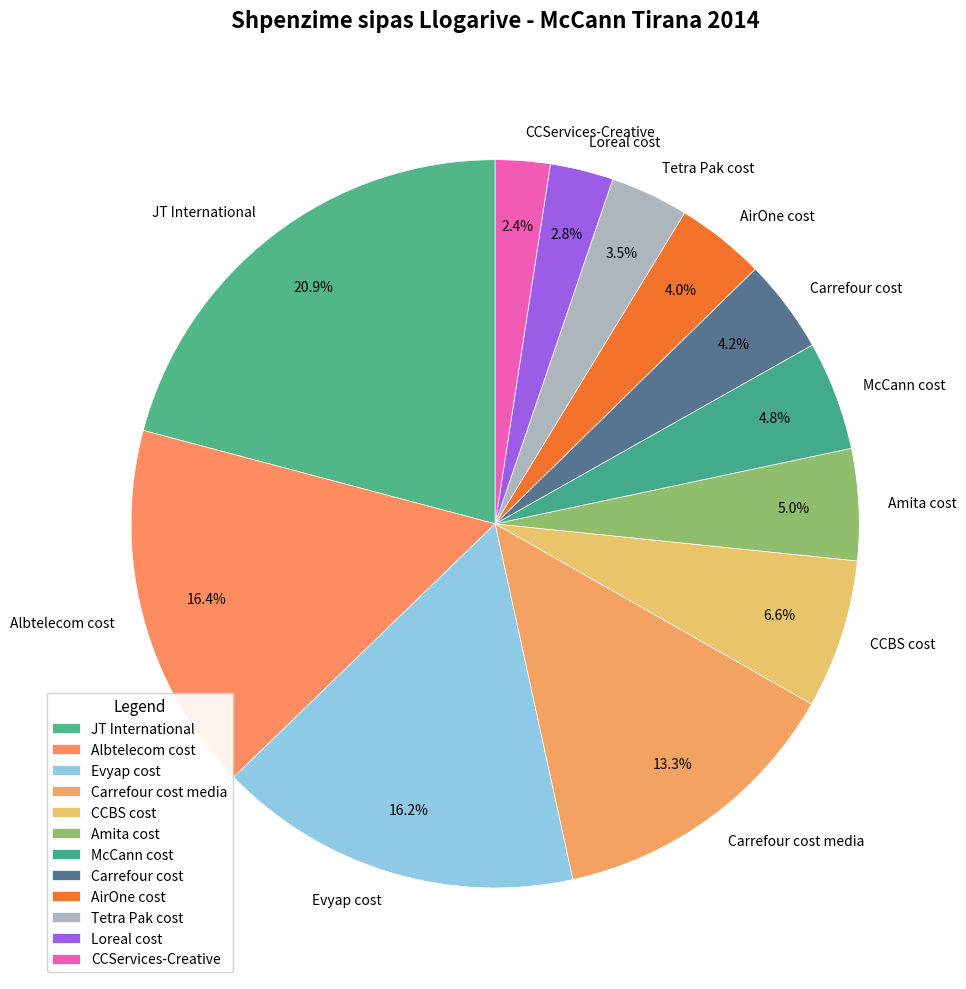

The CCBS cost slice represents 19% of the pie. True or false?

False